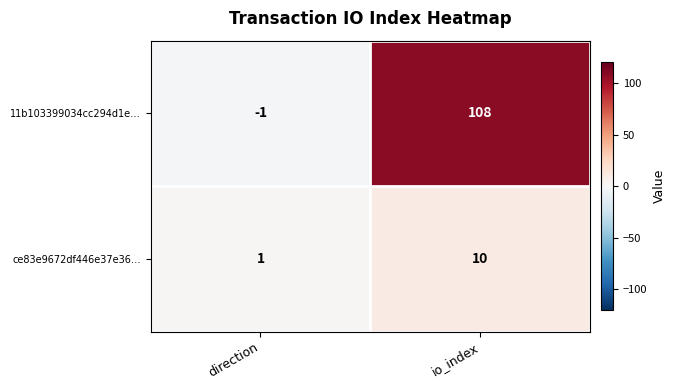

How many series are shown in this chart?

2